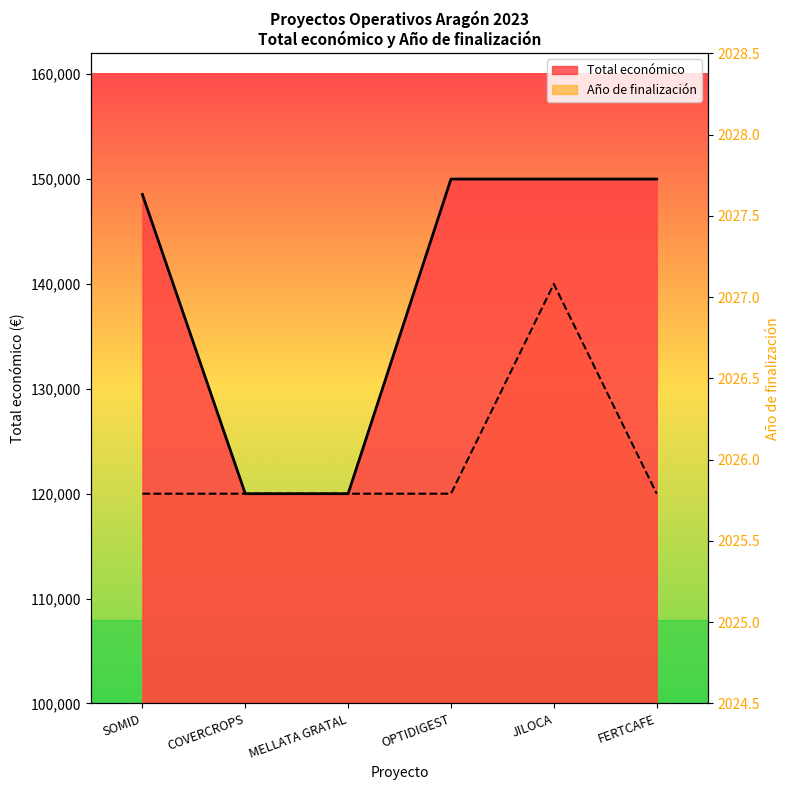

The Año de finalización series shows 61844 at SOMID. True or false?

False